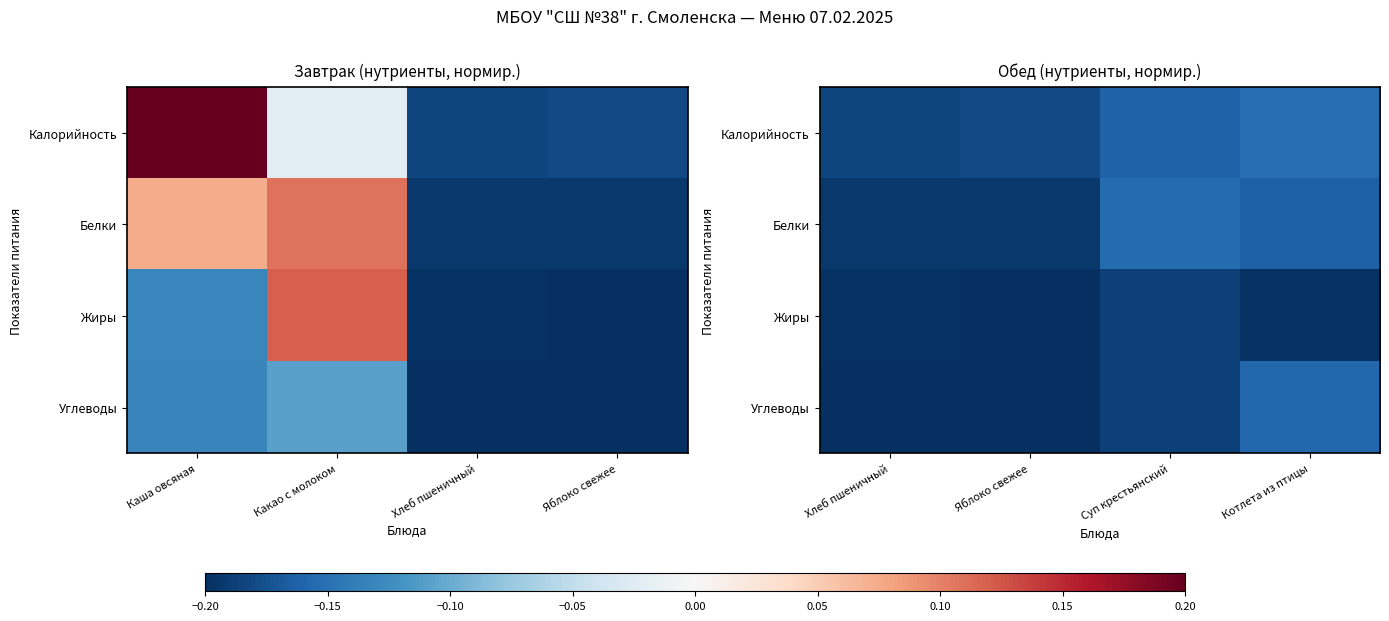

Rank the series by their average value, from highest to lowest.

Калорийность, Белки, Углеводы, Жиры